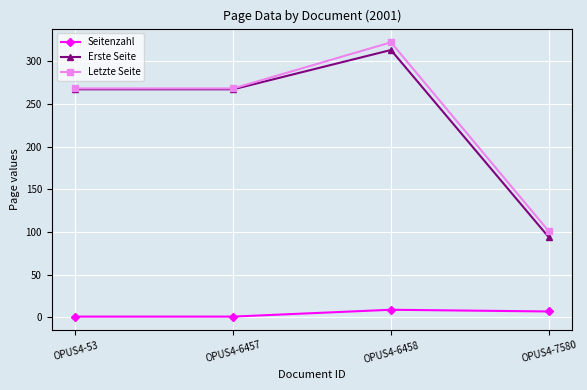

What is the value of the Letzte Seite point at the 2nd from the left?

268